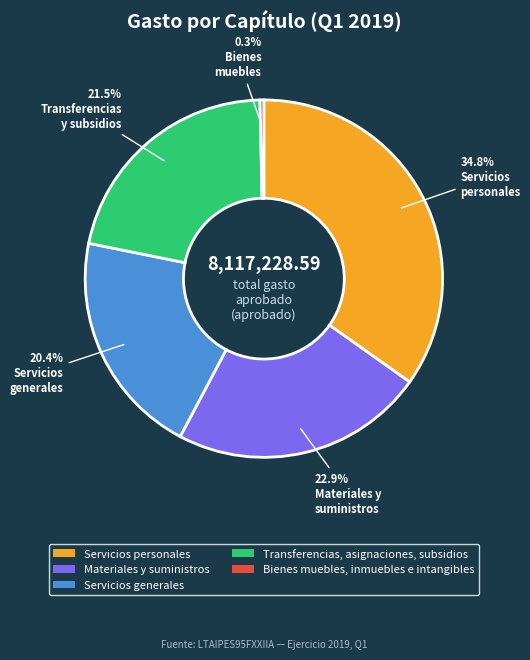

Does Servicios personales represent more than half of the total?

No